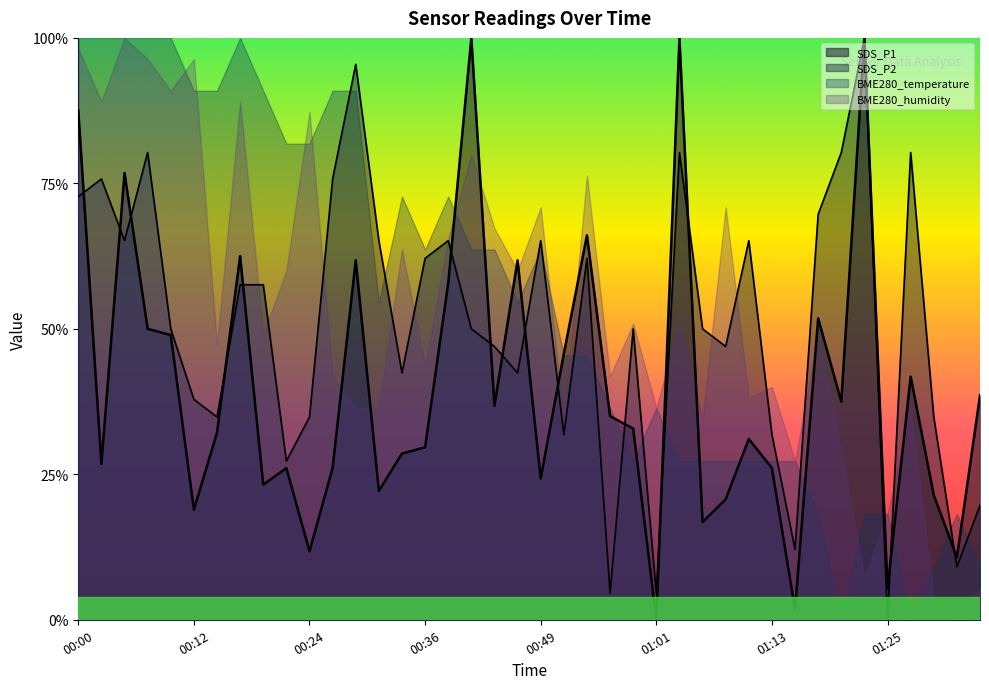

Between 00:12 and 00:41, which series saw the biggest shift?

SDS_P1